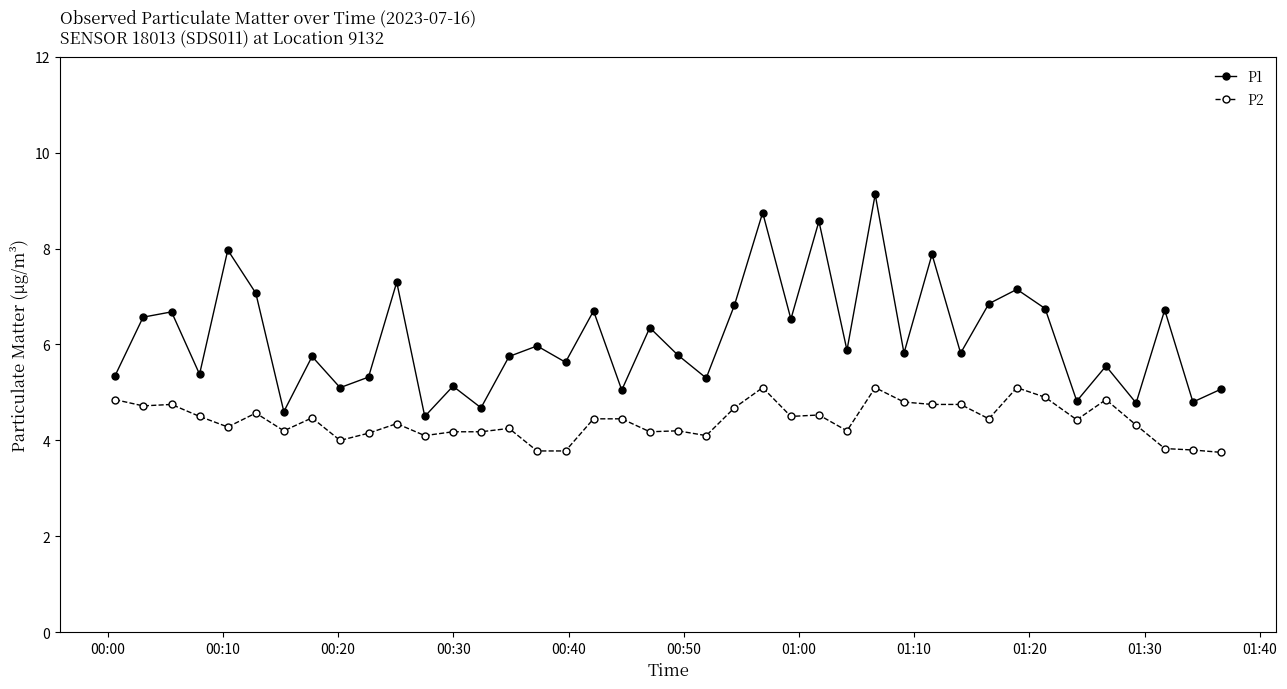

True or false: P1 has more than 2 points higher than both neighbors.

True